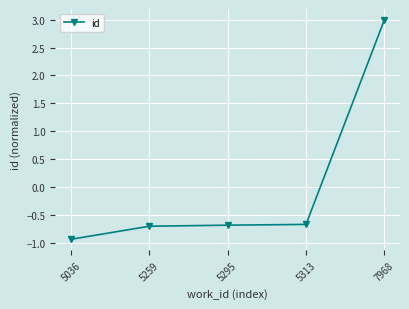

What is the approximate value at 5313?

-0.7